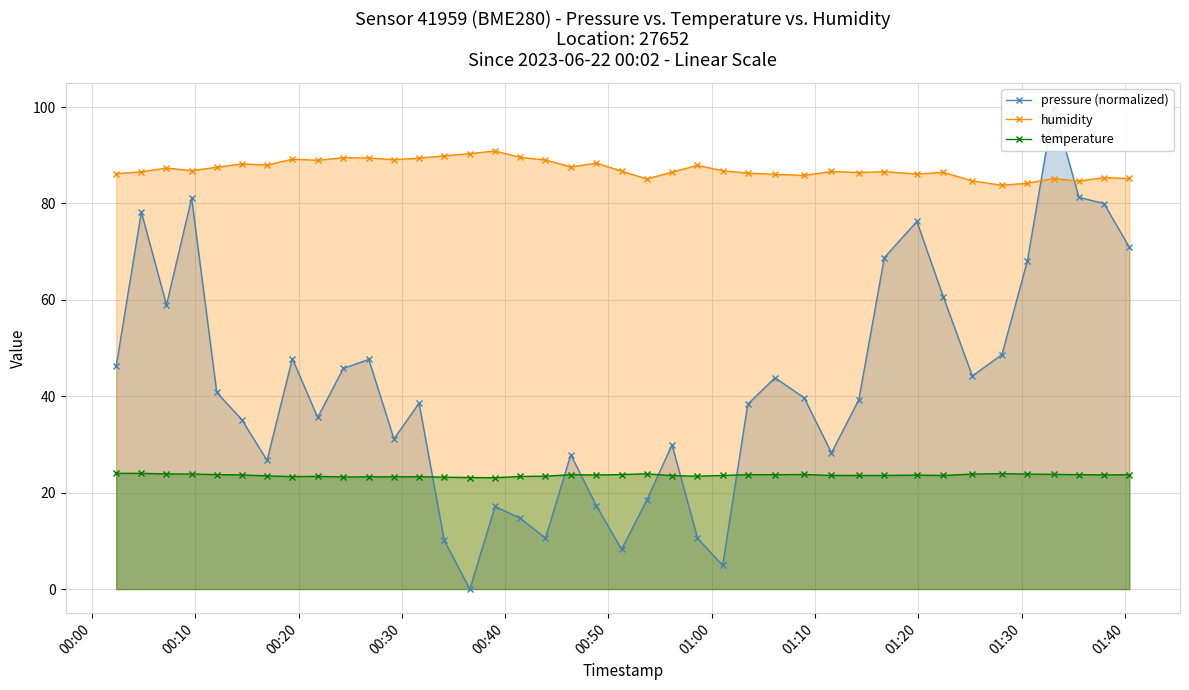

What are all the series names shown in the legend?

pressure (normalized), humidity, temperature